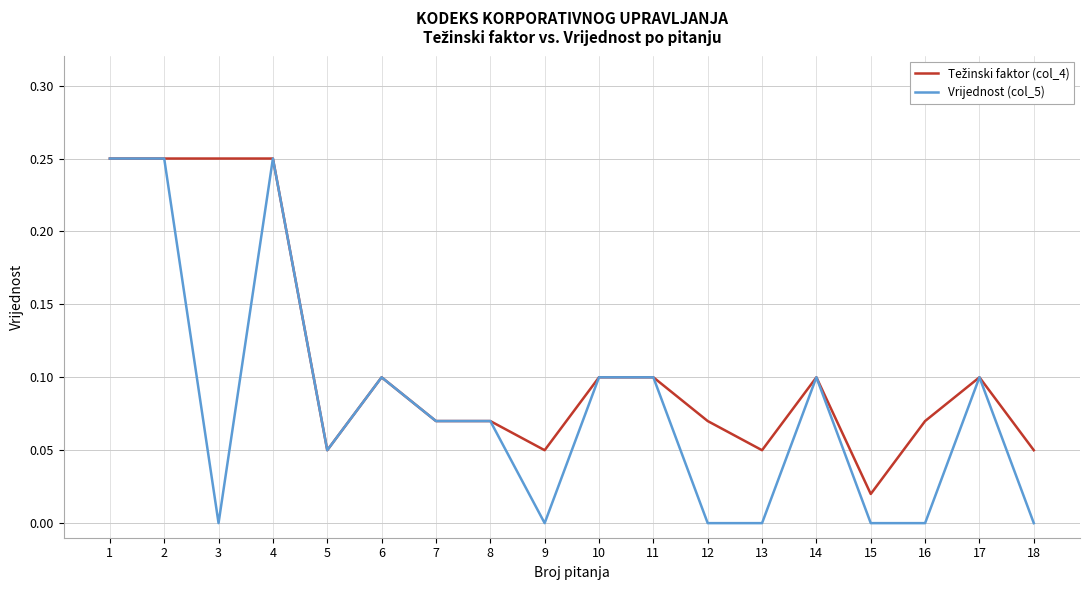

Which series has the widest spread of values?

Vrijednost (col_5)